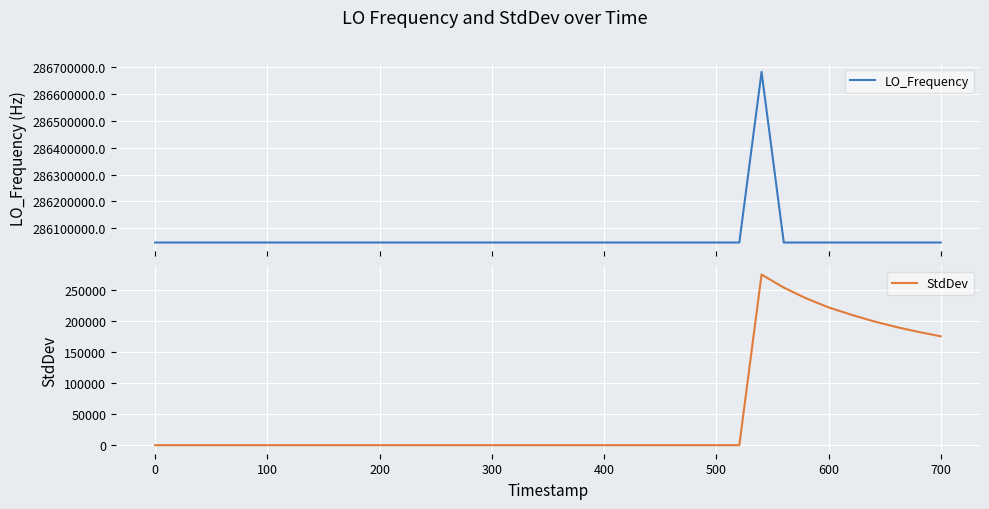

Rank the series by their average value, from highest to lowest.

LO_Frequency, StdDev